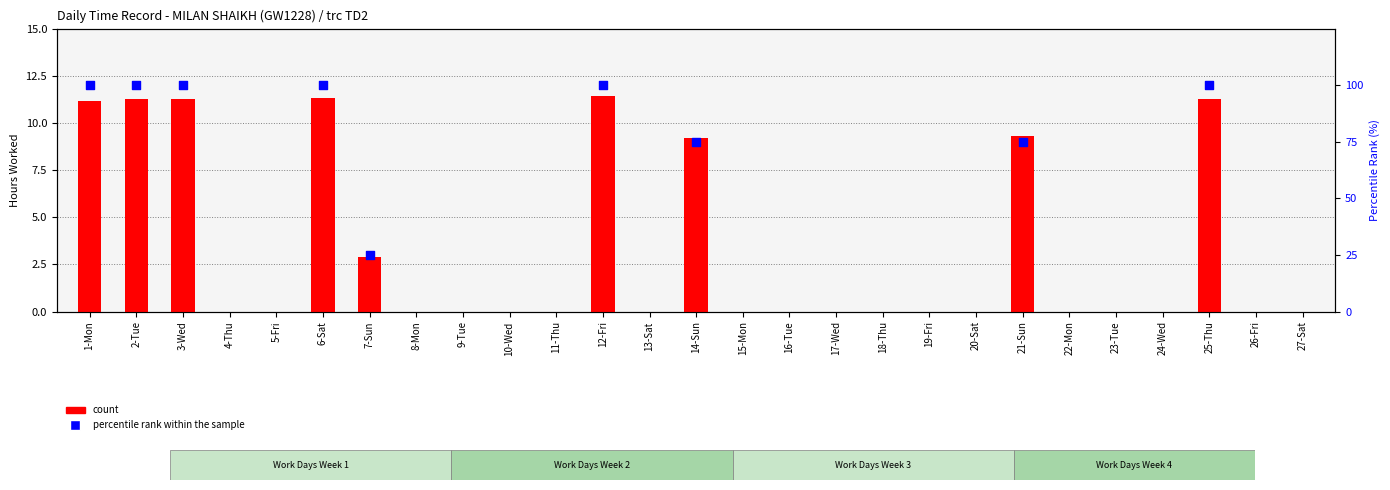

Is the value of count at 14-Sun greater than the value of percentile rank within the sample at 7-Sun?

No